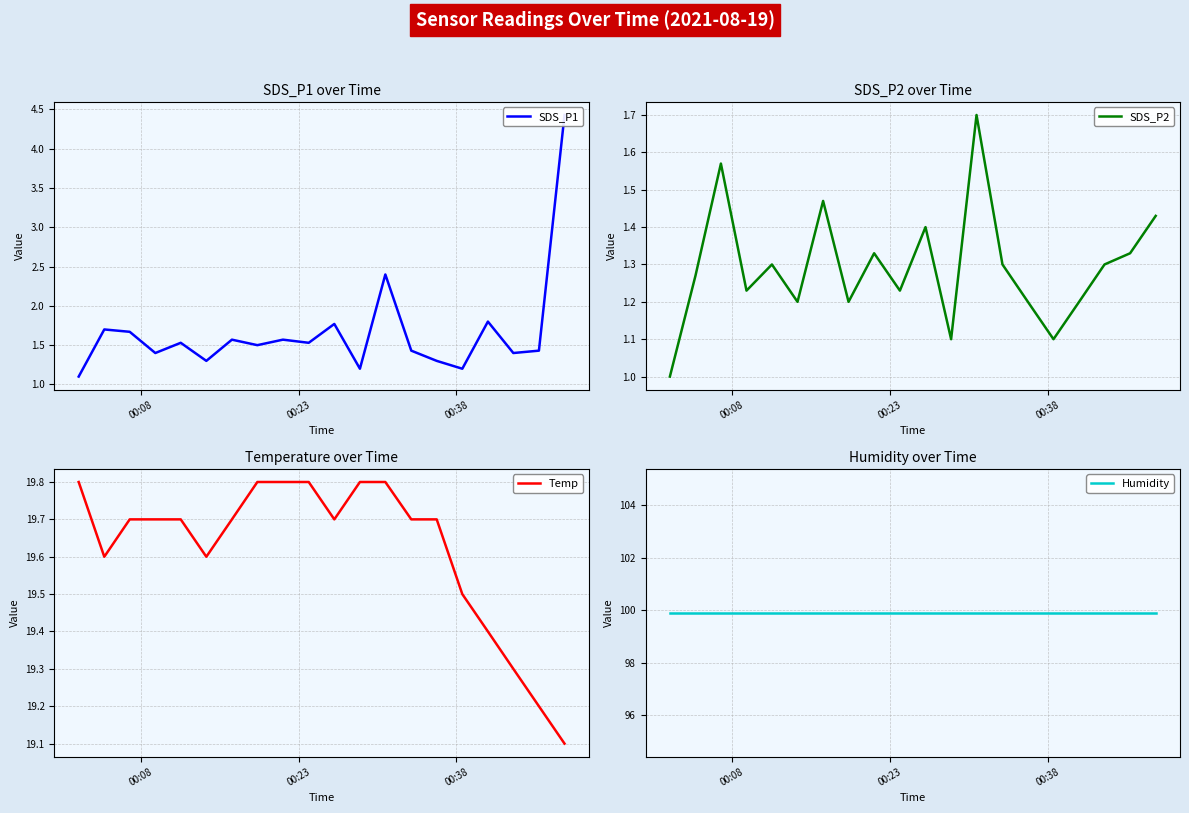

What is the highest value of the SDS_P2 series?

1.7